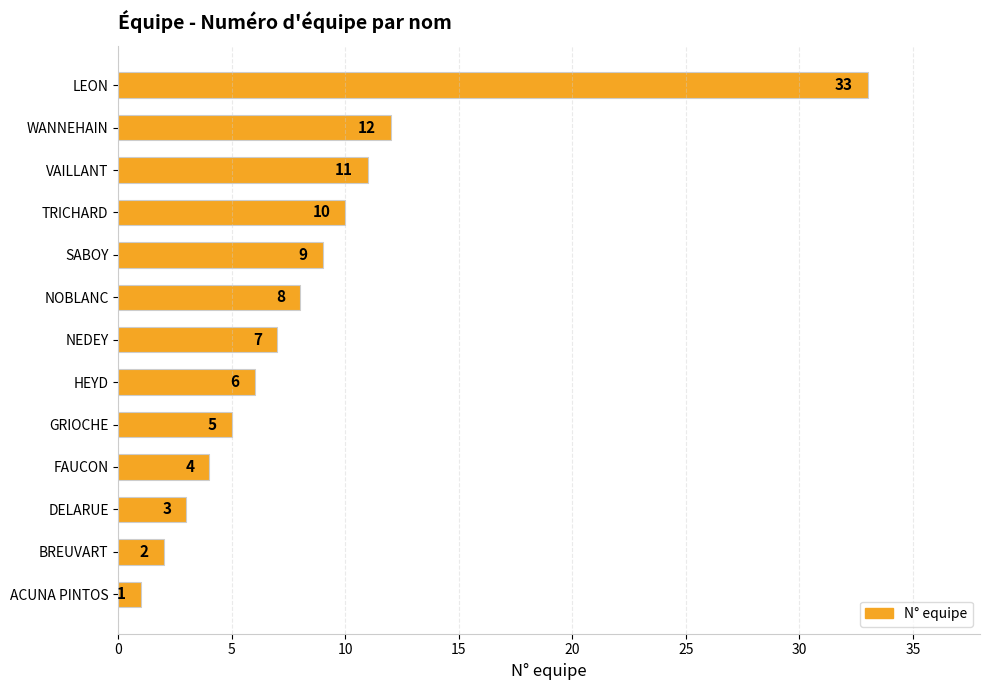

Is it true that the value at GRIOCHE is 7?

False